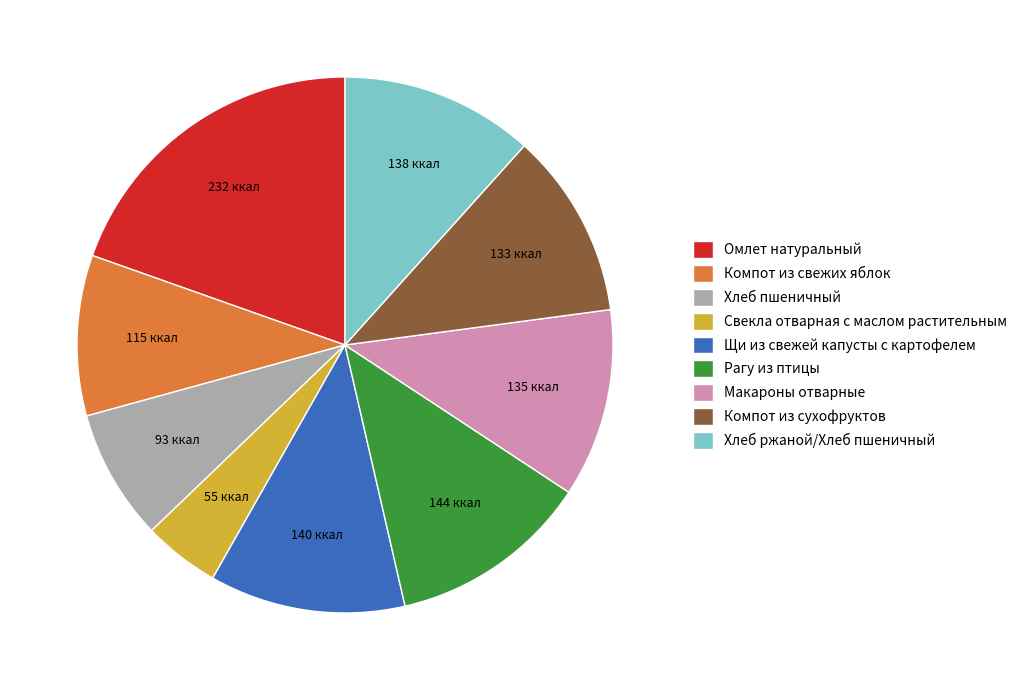

Count the number of slices in the pie.

9